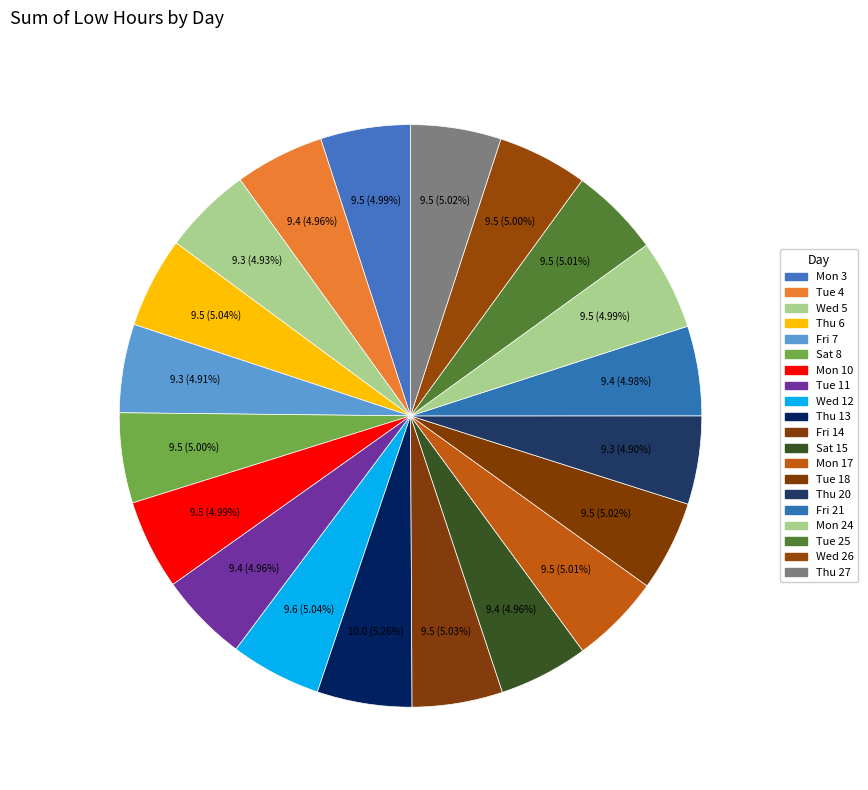

Which has a higher value, Fri 7 or Mon 17?

Mon 17